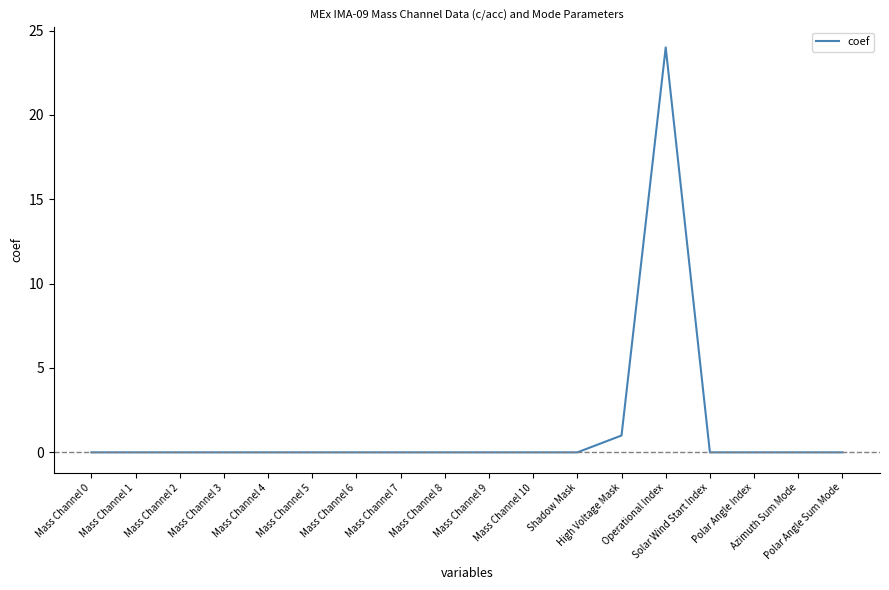

What is the greatest value displayed?

24